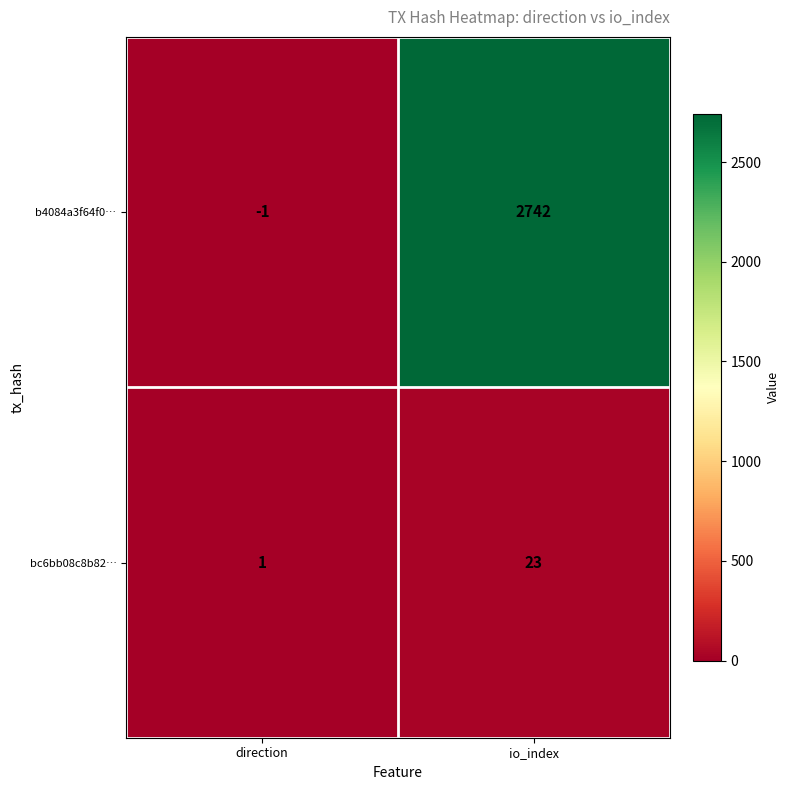

Which series has the largest total across all categories?

b4084a3f64f0…